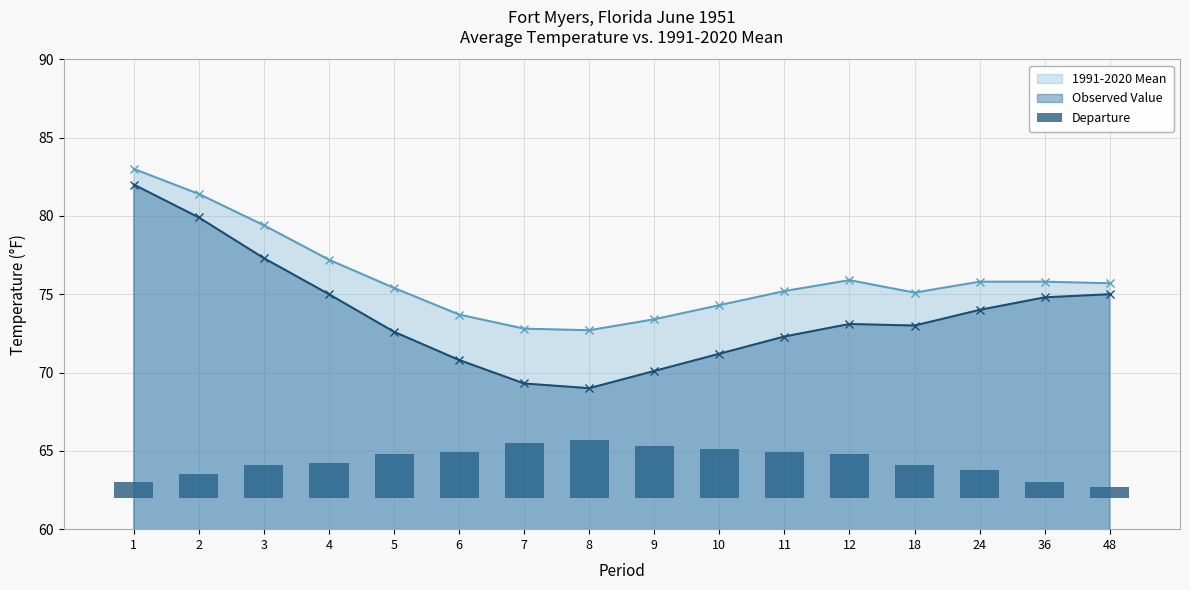

What is the value of the 1991-2020 Mean point at the 16th from the left?

75.7